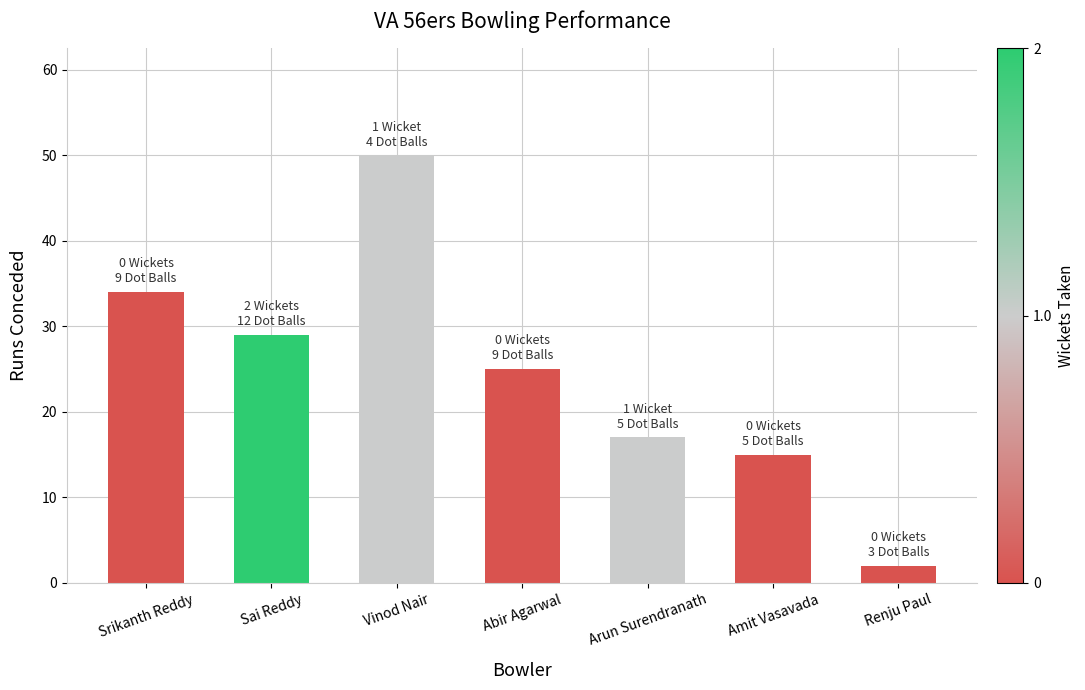

Approximately how many times larger is the value at Sai Reddy compared to Vinod Nair?

0.6